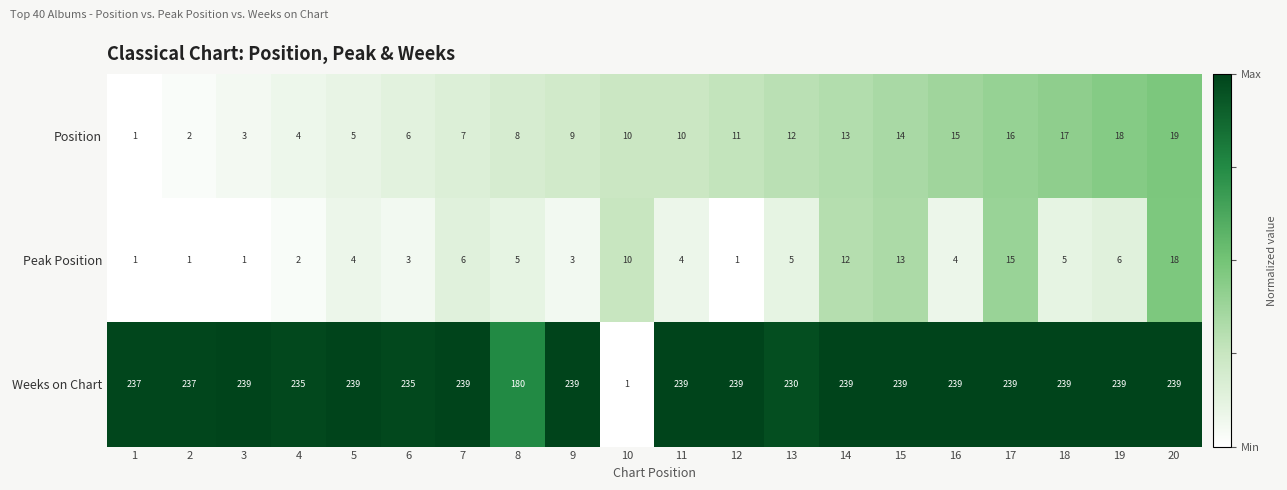

What is the sum of the Weeks on Chart values at 11 and 14?

478